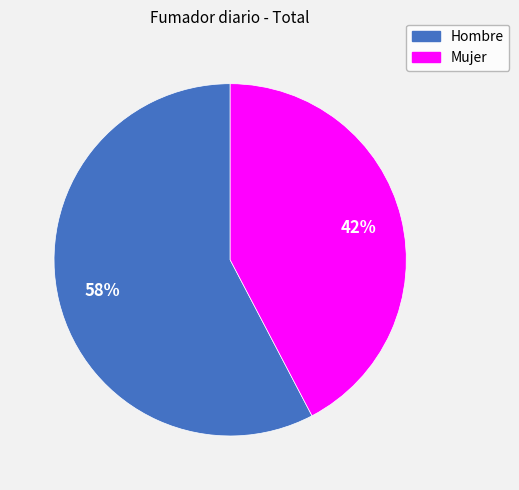

To the nearest percent, what is the average slice percentage?

50%